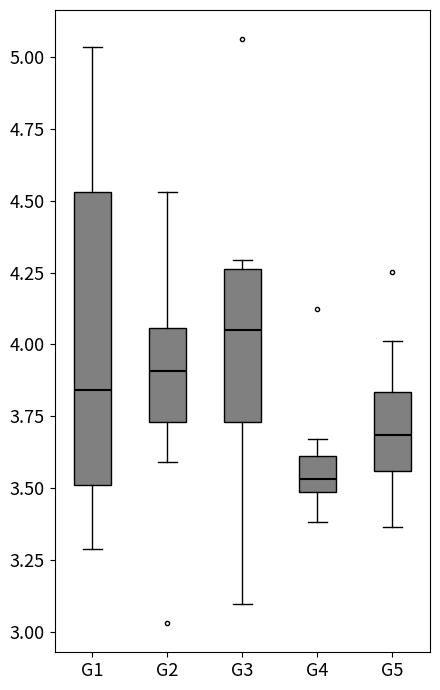

Which box's median line is the lowest?

G4